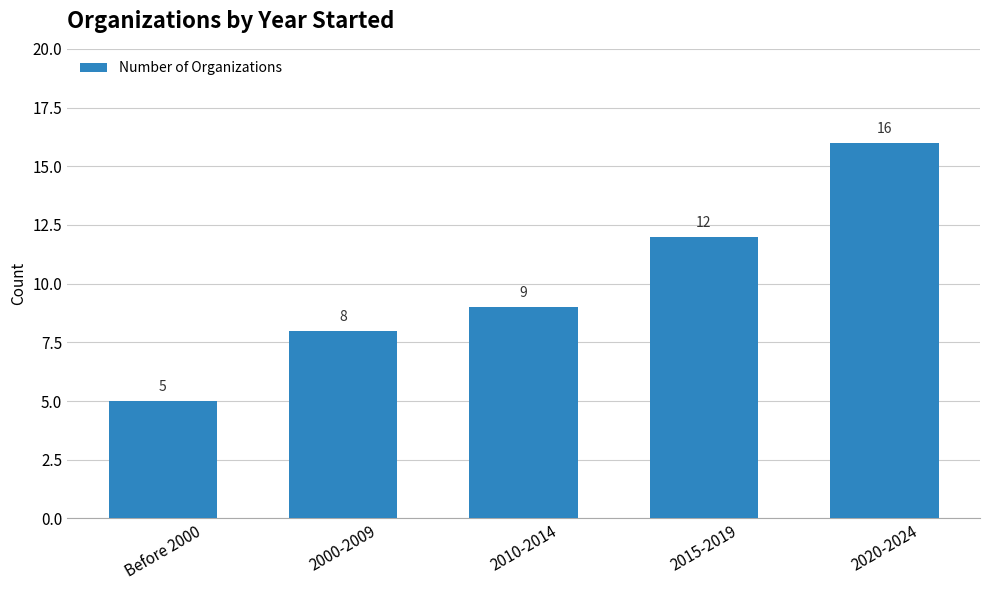

How many data points does each series have?

5